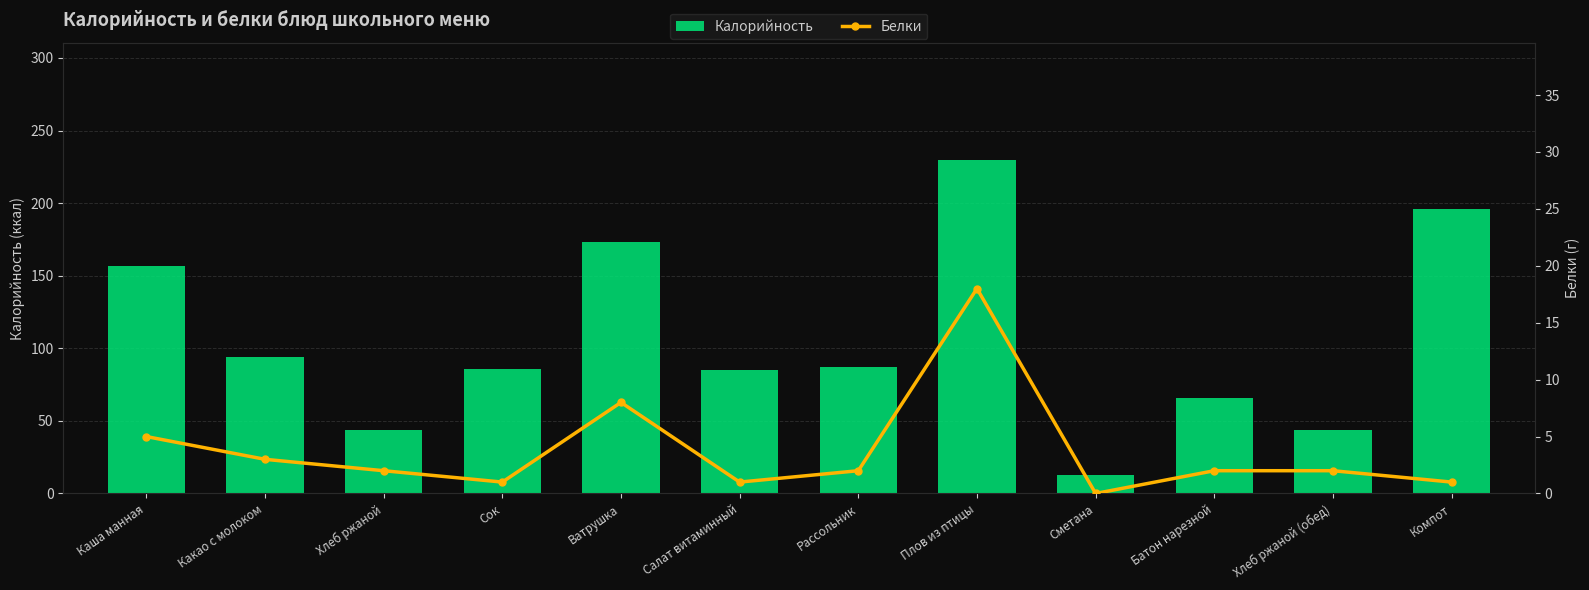

Which series has the widest spread of values?

Калорийность